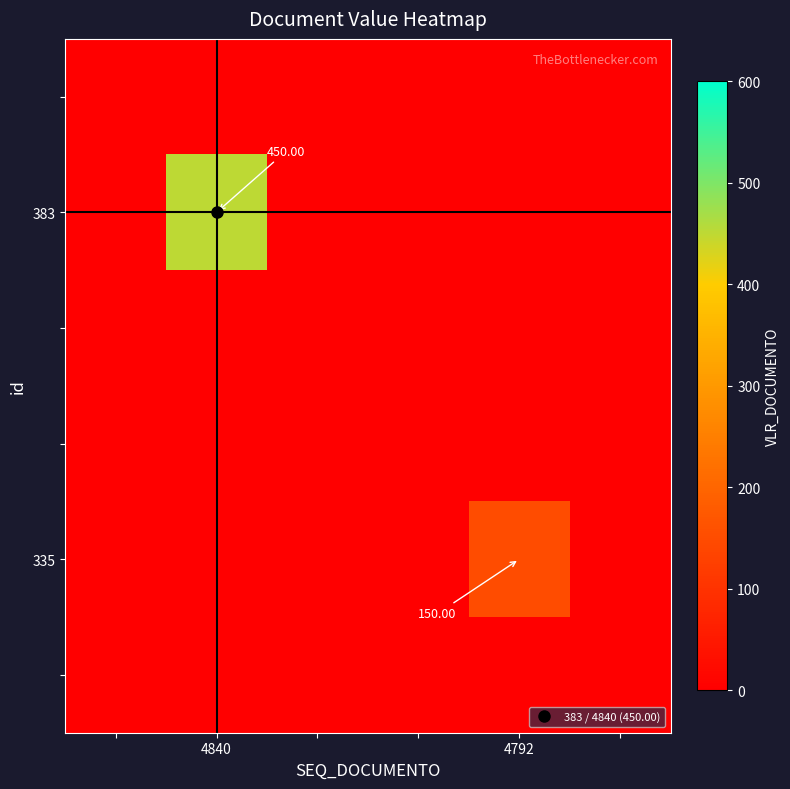

What is the greatest value displayed?

450